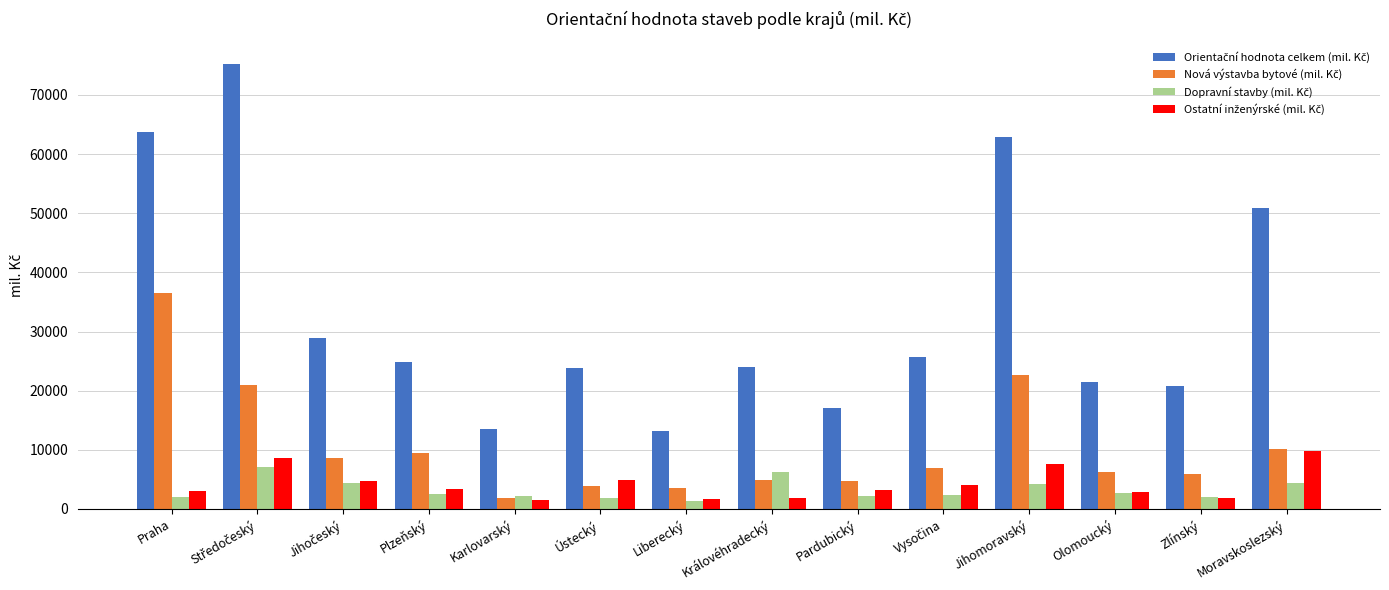

How many bars are there in total?

56